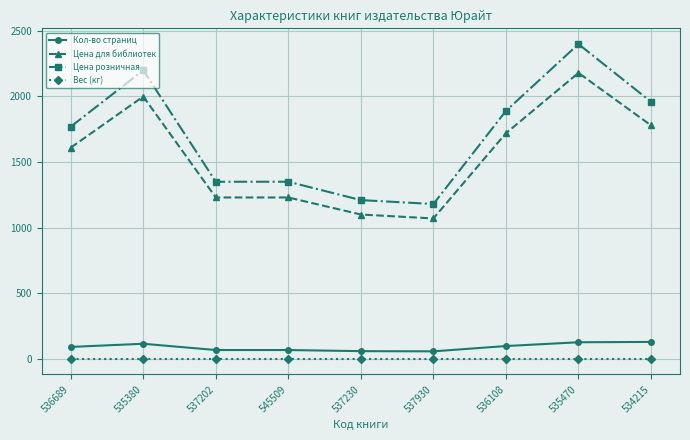

Which series changed the most between 536689 and 535380?

Цена розничная